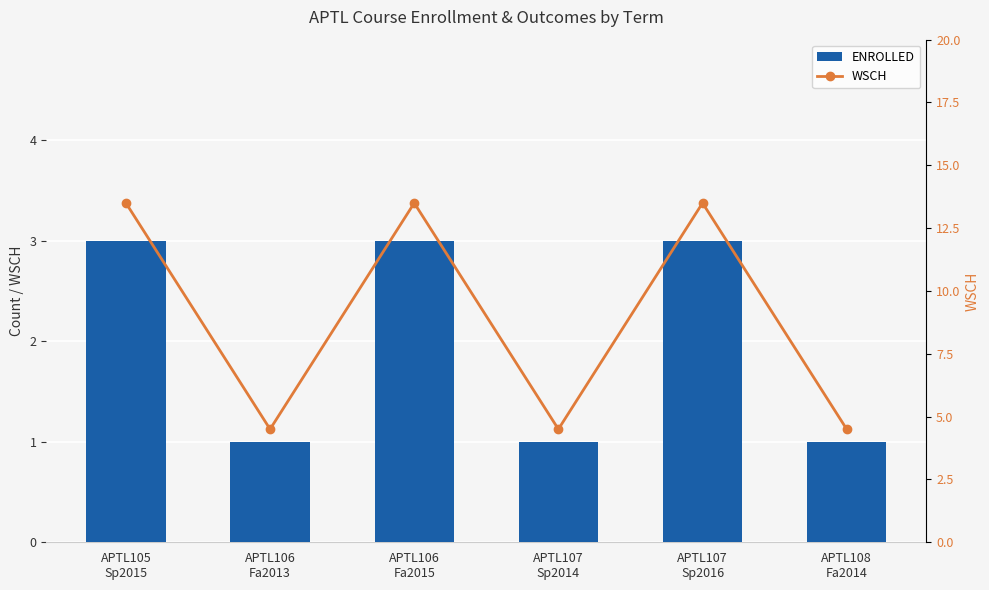

At which label does ENROLLED reach its peak?

APTL105
Sp2015